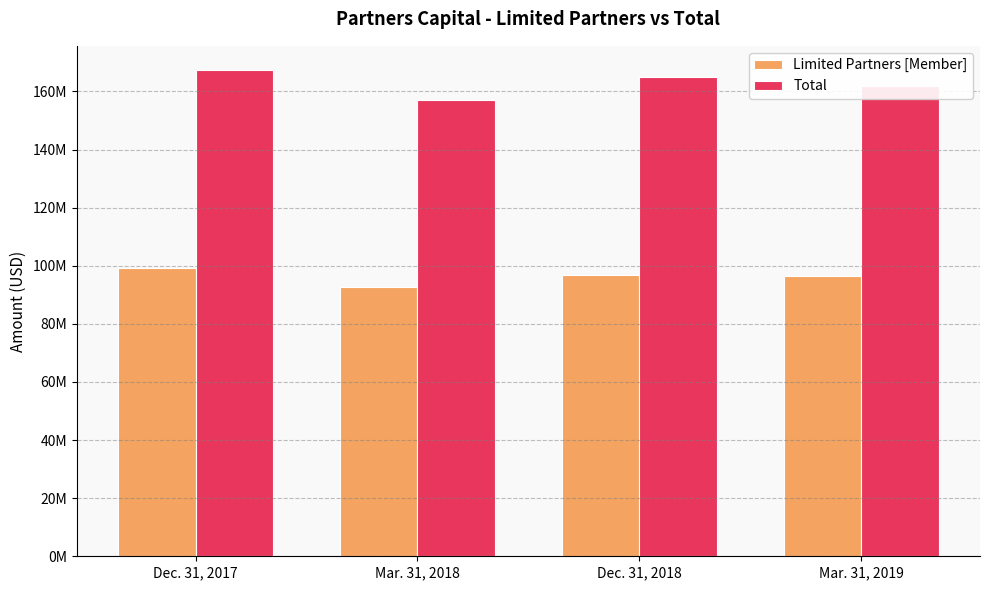

Does the chart contain stacked bars?

No